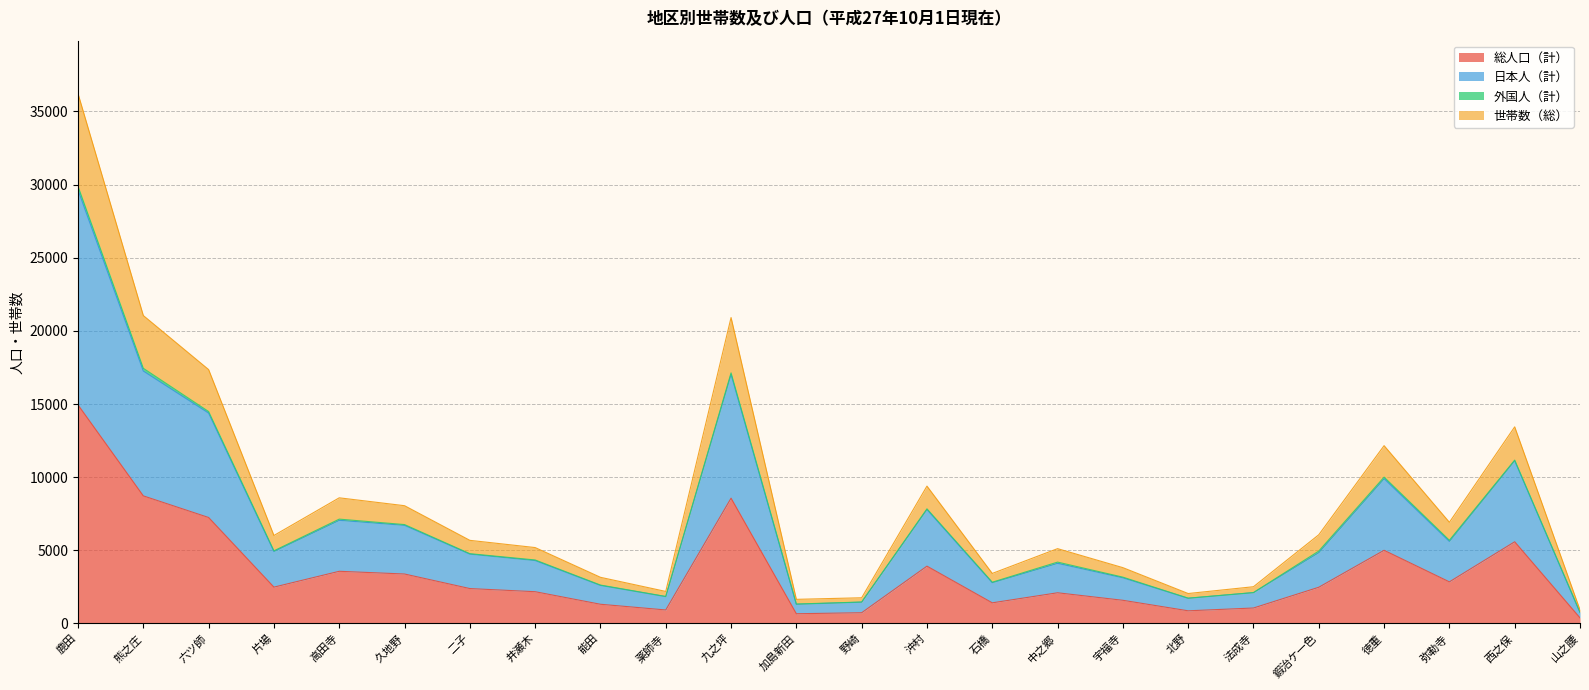

True or false: 世帯数（総） has more than 2 interior local peaks.

True